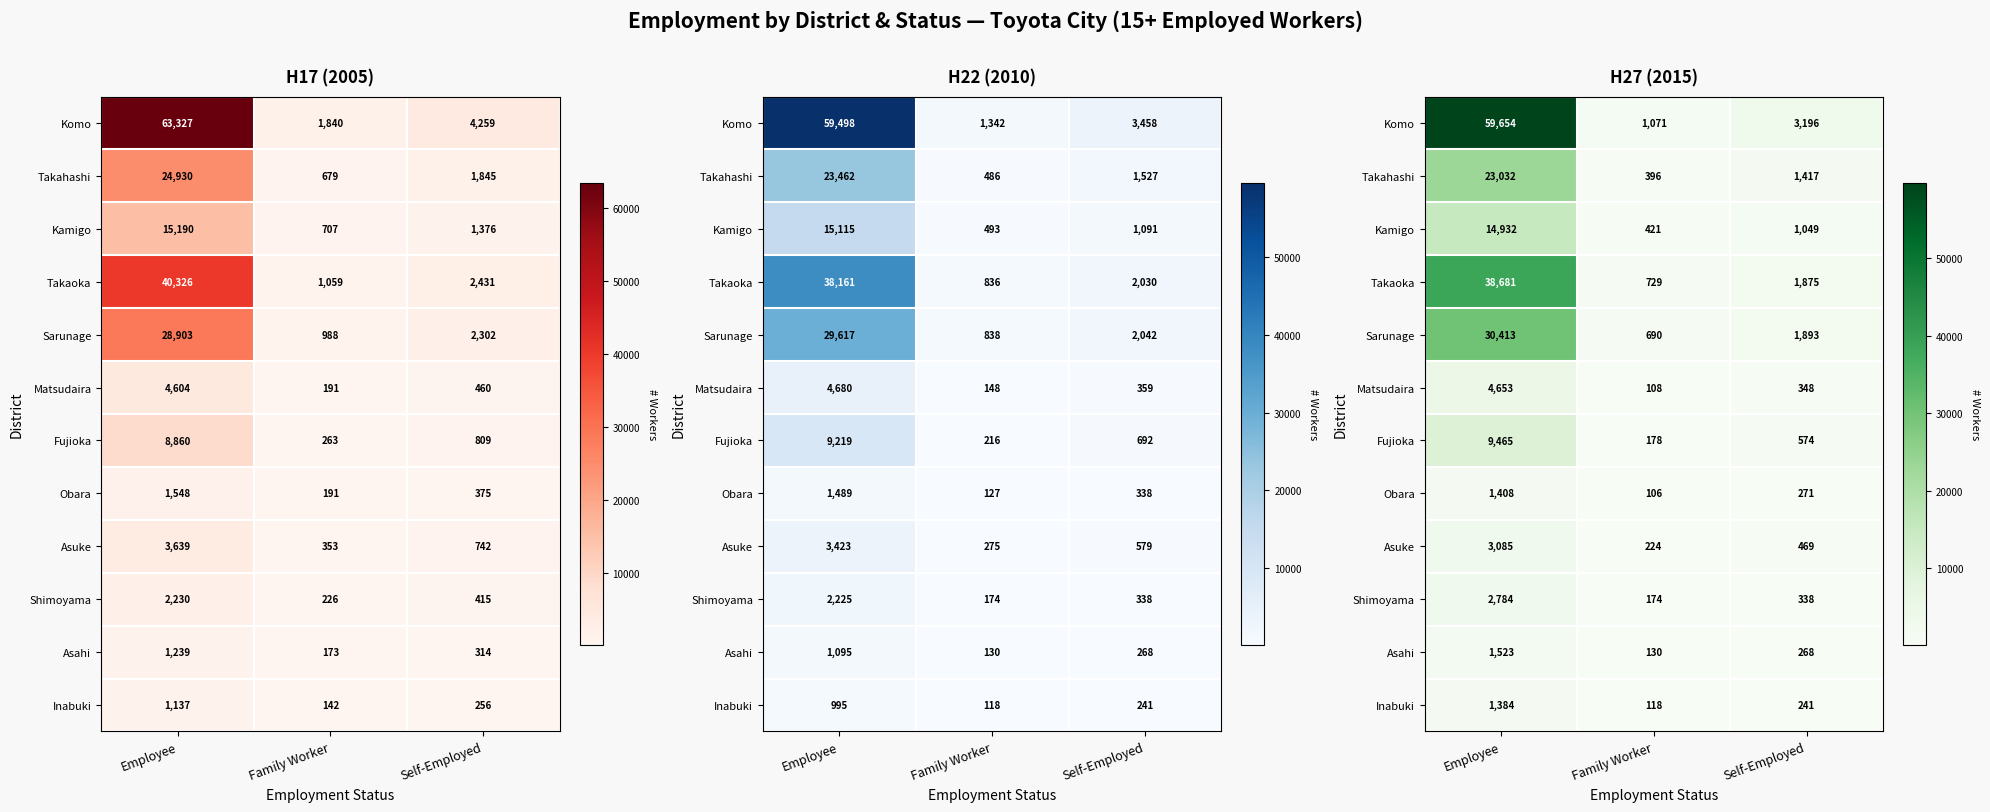

True or false: Sarunage has a value of 958 at Self-Employed.

False